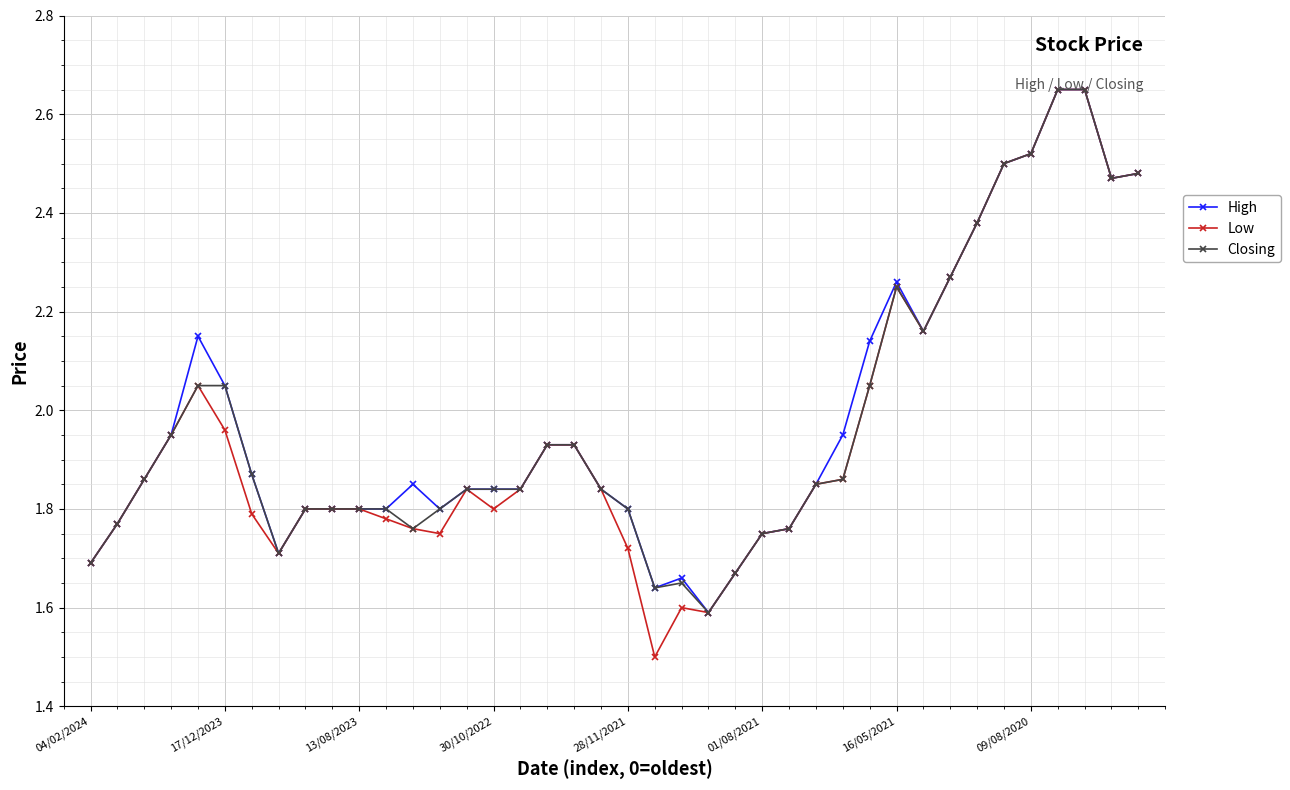

List the series in order of their overall mean, highest first.

High, Closing, Low